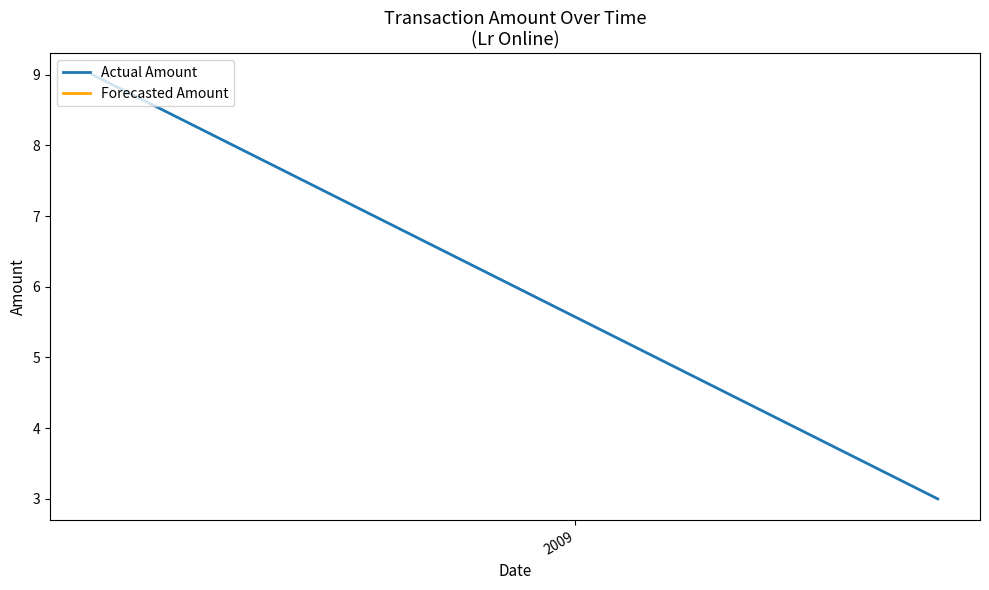

What is the average value?

6